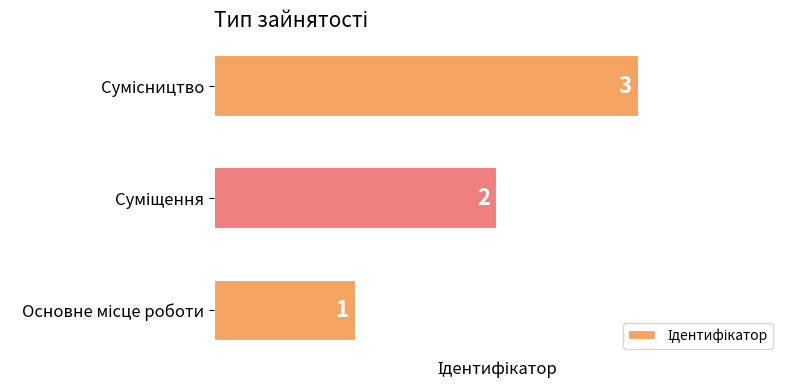

What is the difference between the maximum and second lowest values?

1